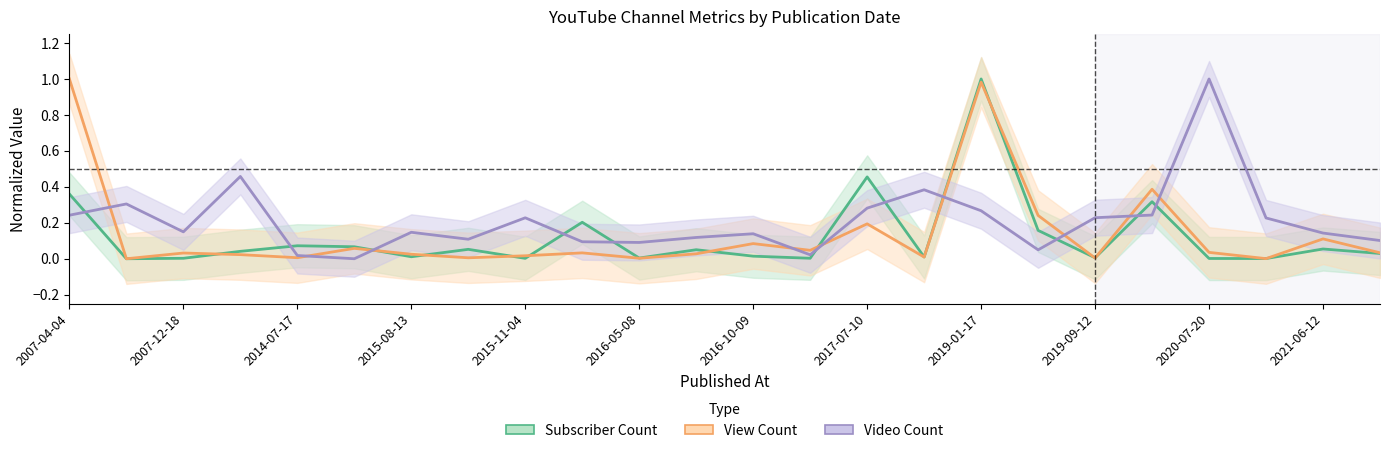

What is the sum of all Subscriber Count values?

2.9